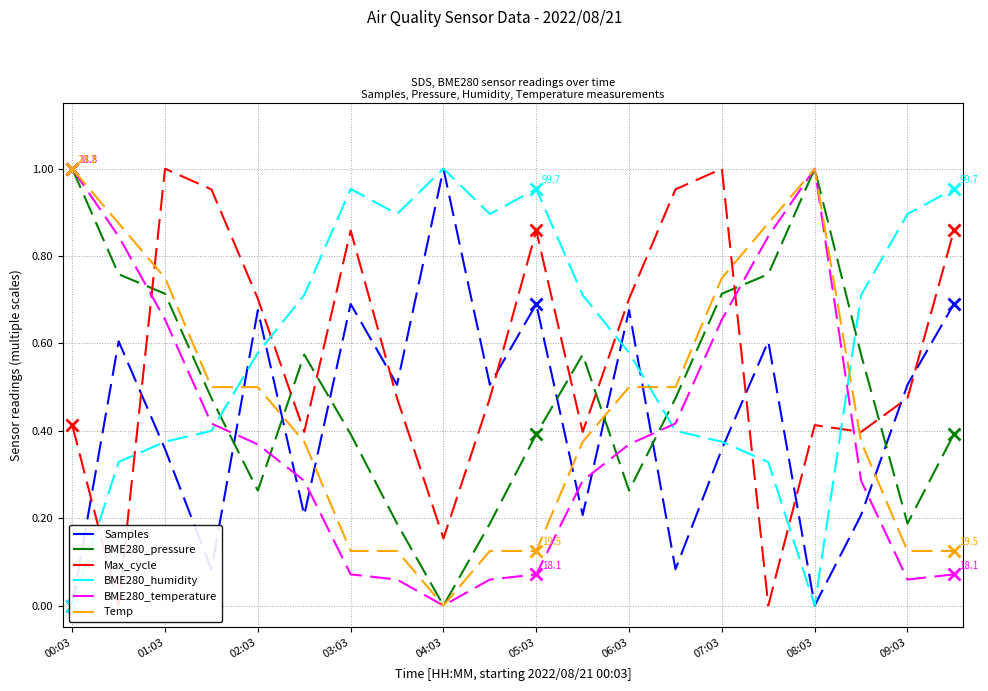

What is the sum of all BME280_temperature values?

7.8